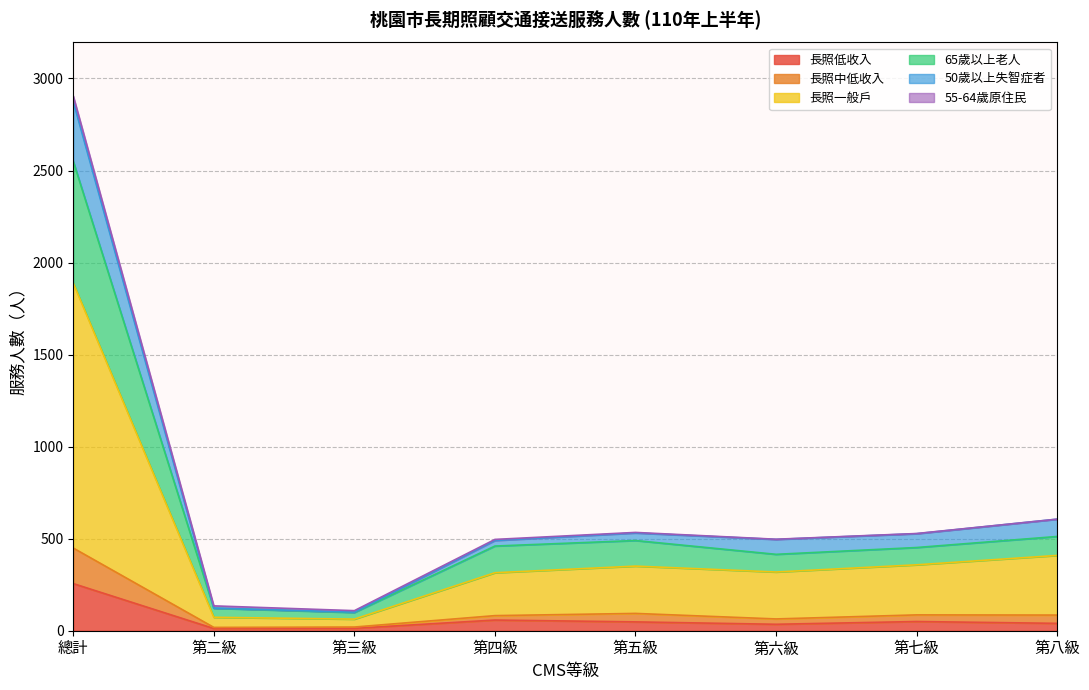

Does the chart have visible grid lines?

Yes